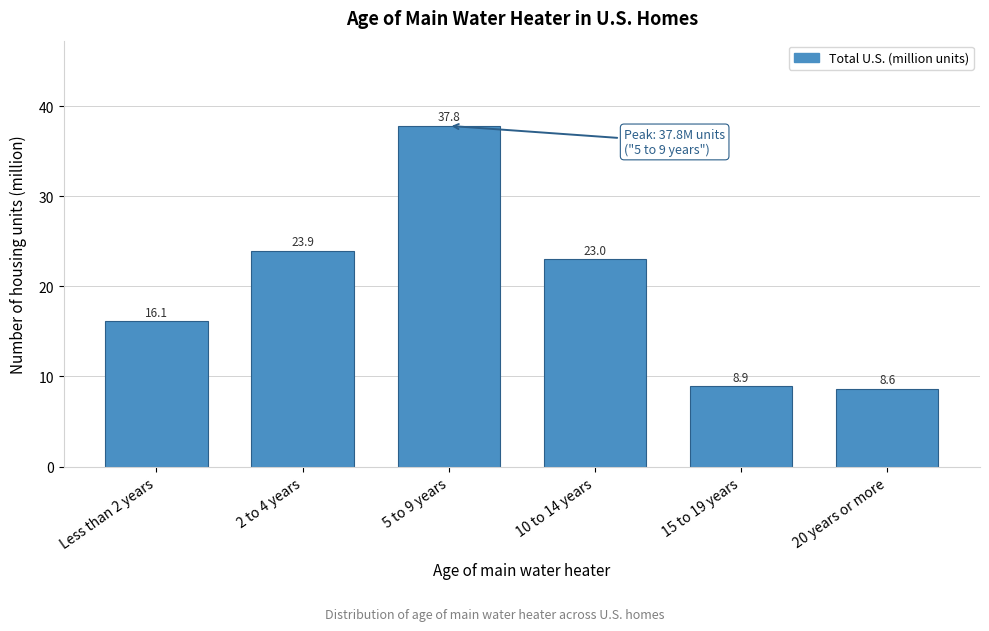

Reading left to right, extract all data points from this chart.

16.1	23.9	37.8	23.0	8.9	8.6